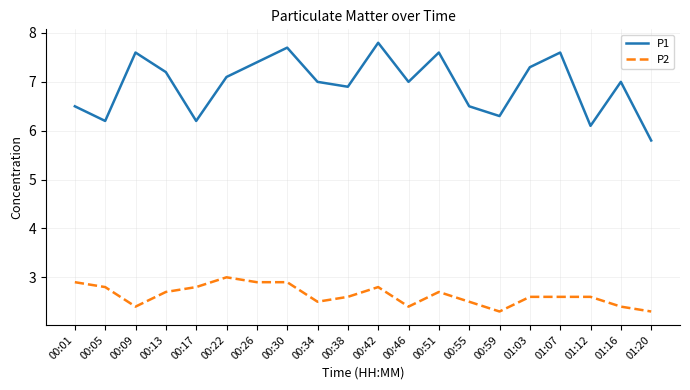

What is the total value across all series at 00:34?

9.5